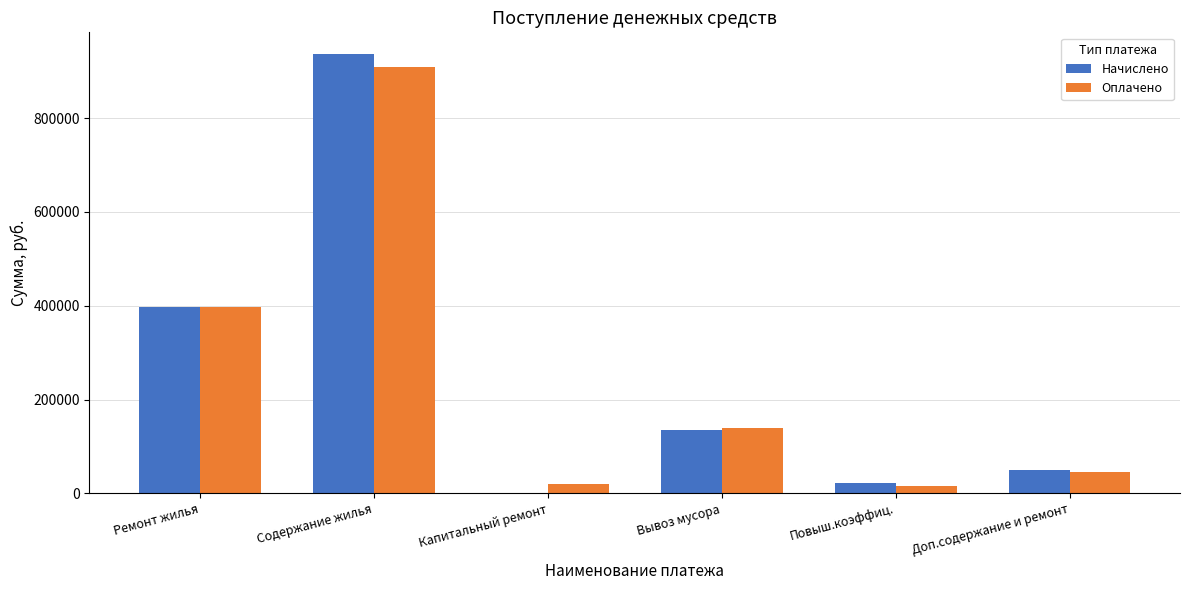

What is the sum of all Начислено values?

1542469.1